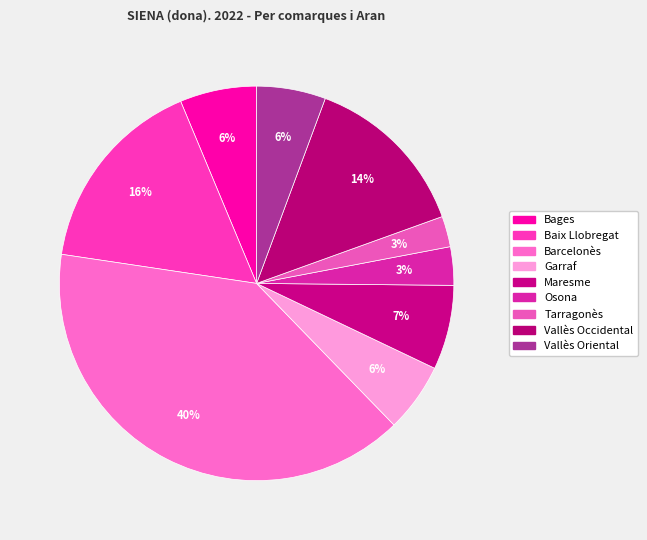

Combined, do Vallès Occidental and Vallès Oriental account for over 50%?

No